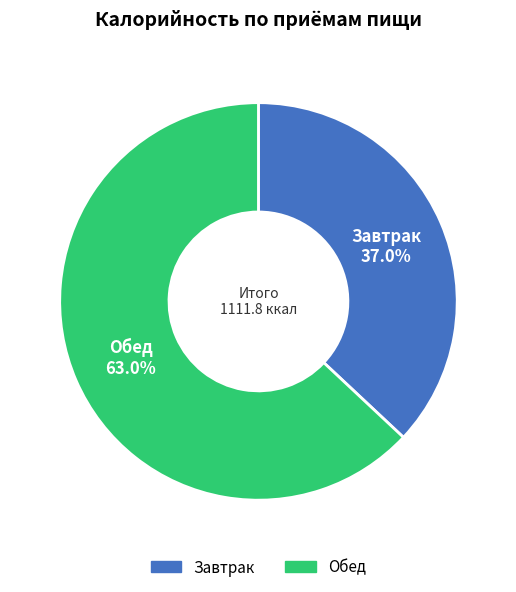

How many slices are in this pie chart?

2